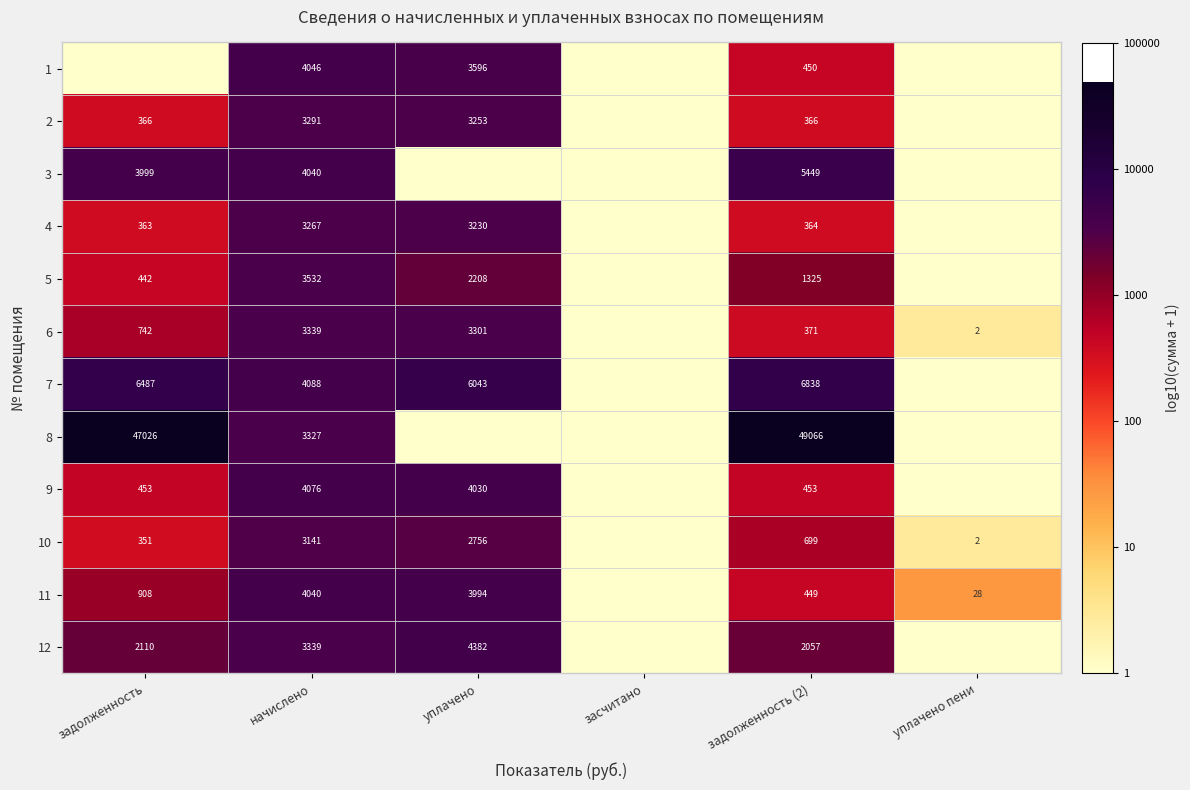

The value of 3 at начислено is 4040. True or false?

True